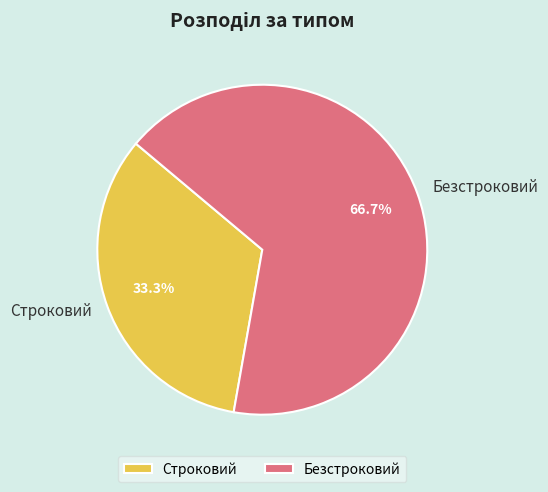

To the nearest percent, what is the combined percentage of Строковий and Безстроковий?

100%